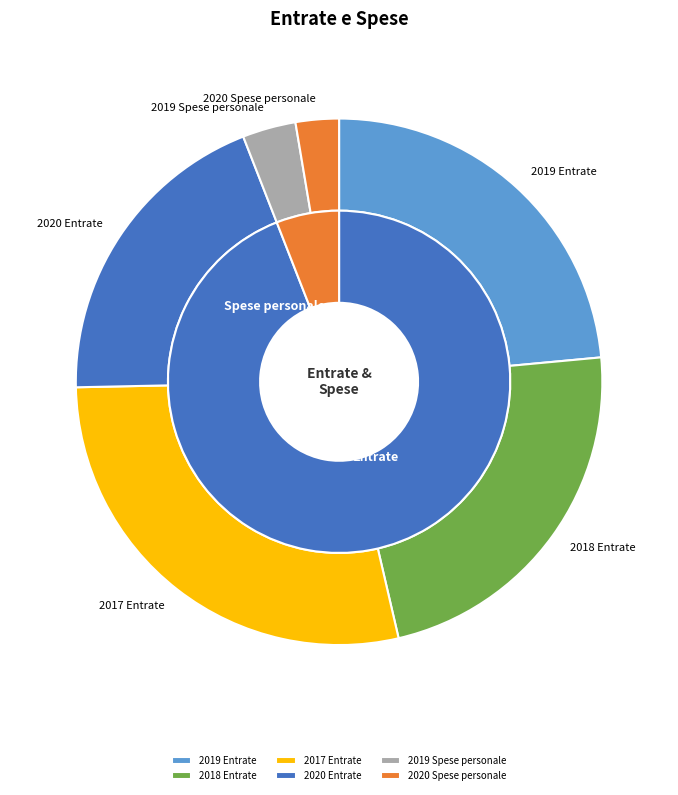

How many slices are in this pie chart?

6